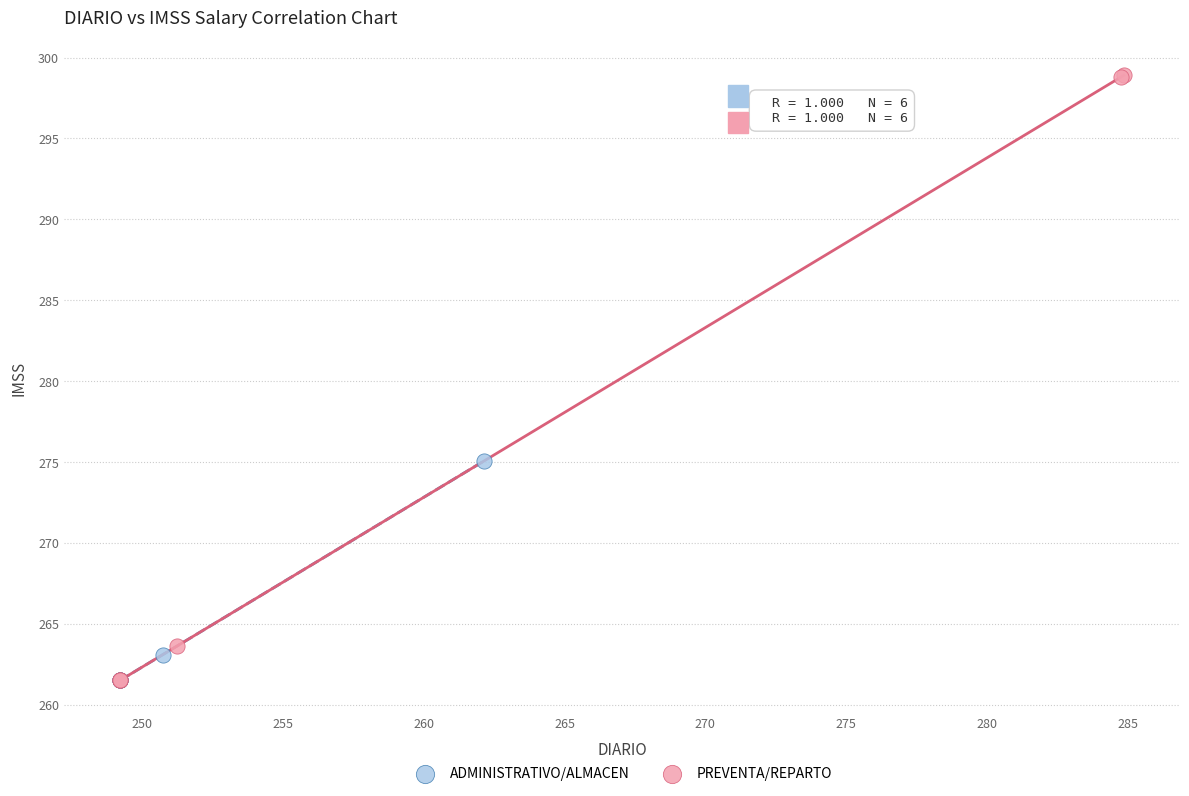

Which series has the widest spread of Y values?

PREVENTA/REPARTO